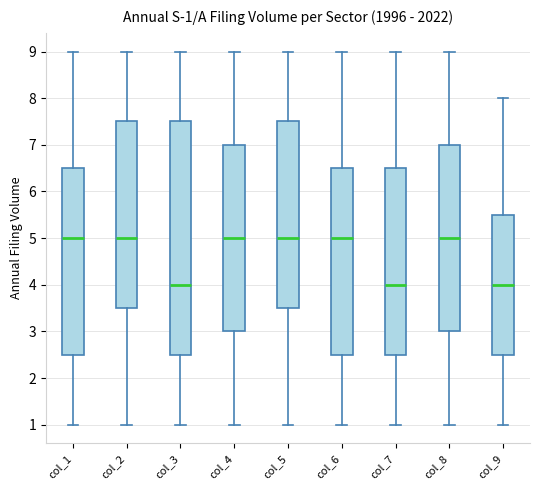

Which box is the tallest, from its lower edge to its upper edge?

col_3